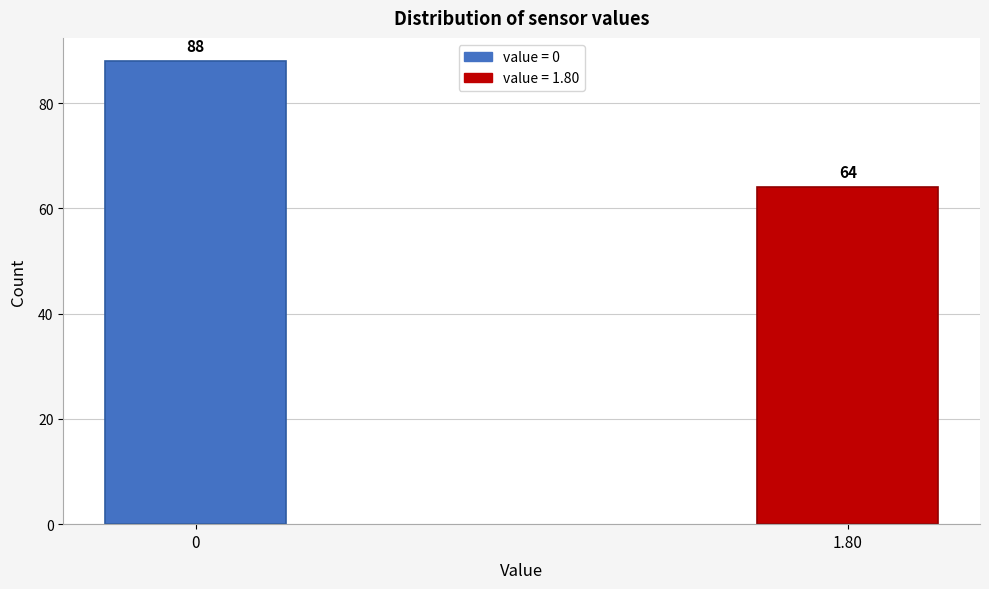

Reading left to right, extract all data points from this chart.

0=88	1.80=64